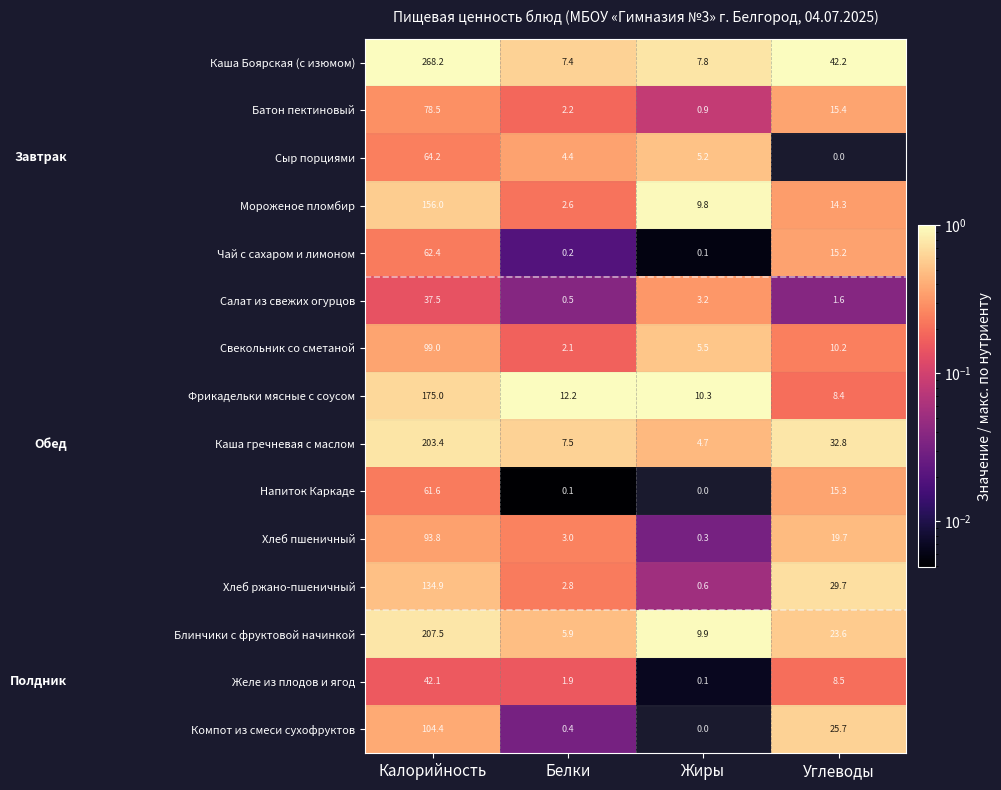

What is the spread (max minus min) of values at Углеводы?

42.2